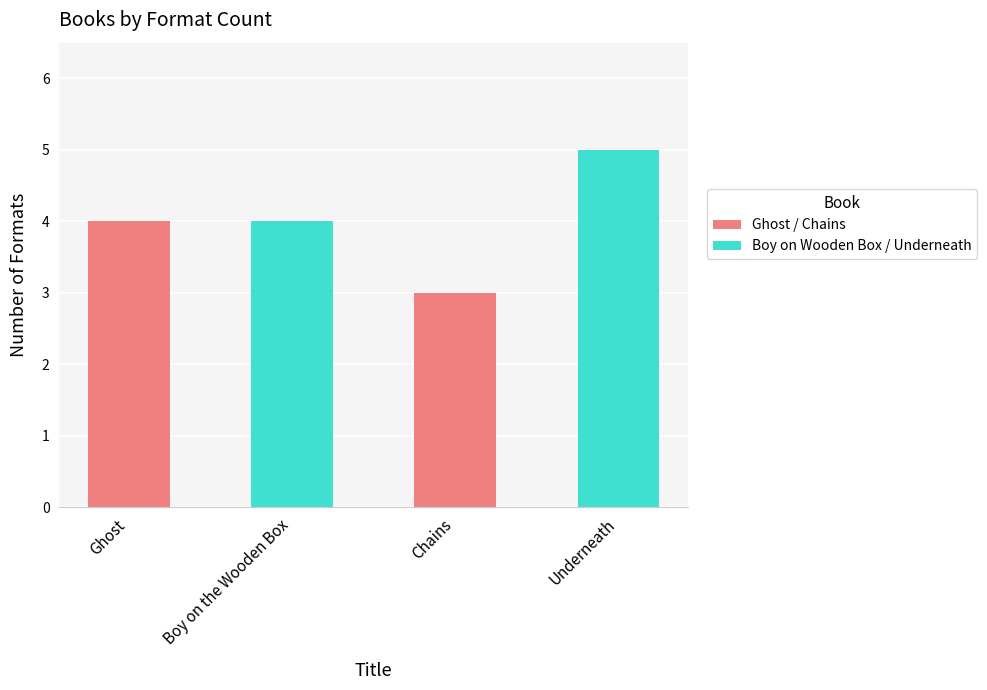

What is the difference between the maximum and second lowest values?

1